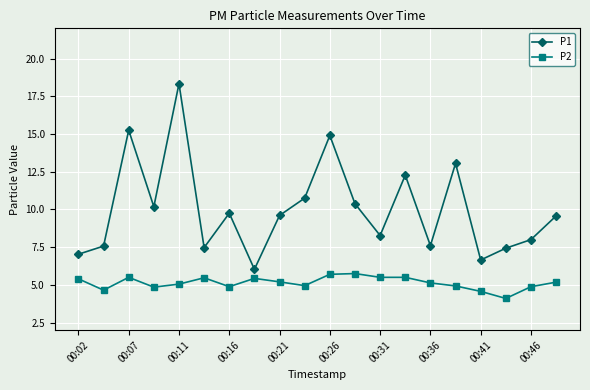

What is the difference between the second highest and second lowest values in the P2 series?

1.1